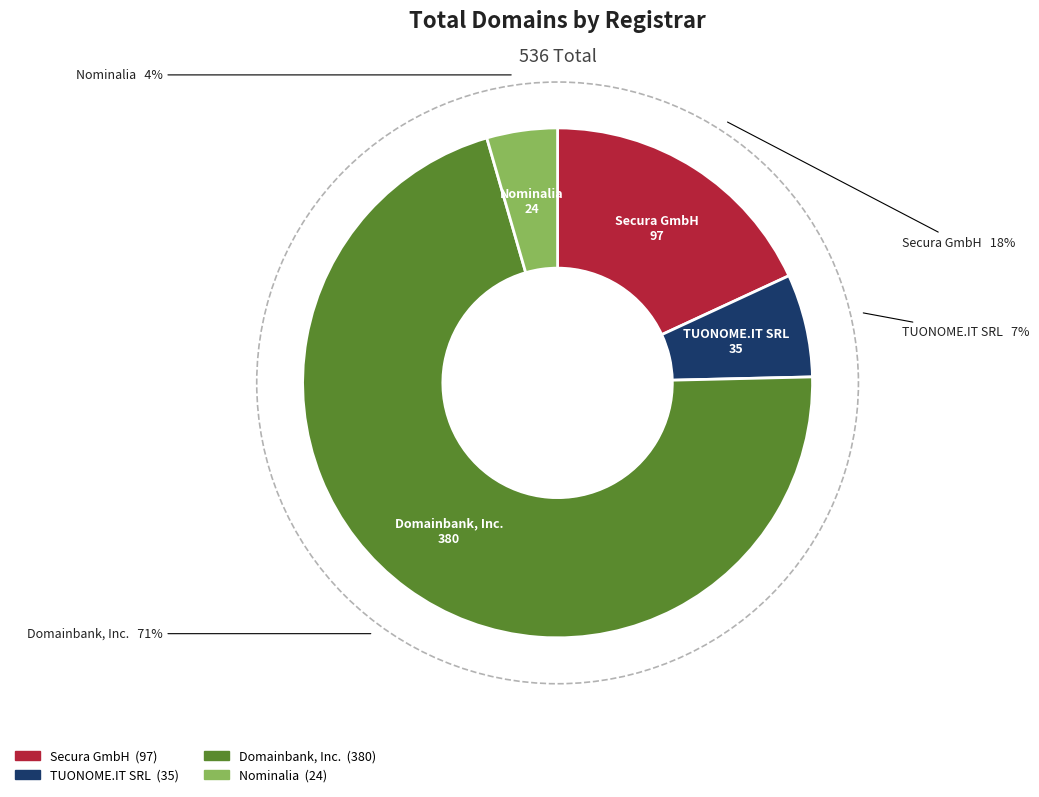

Rank the categories by value from highest to lowest.

Domainbank, Inc., Secura GmbH, TUONOME.IT SRL, Nominalia